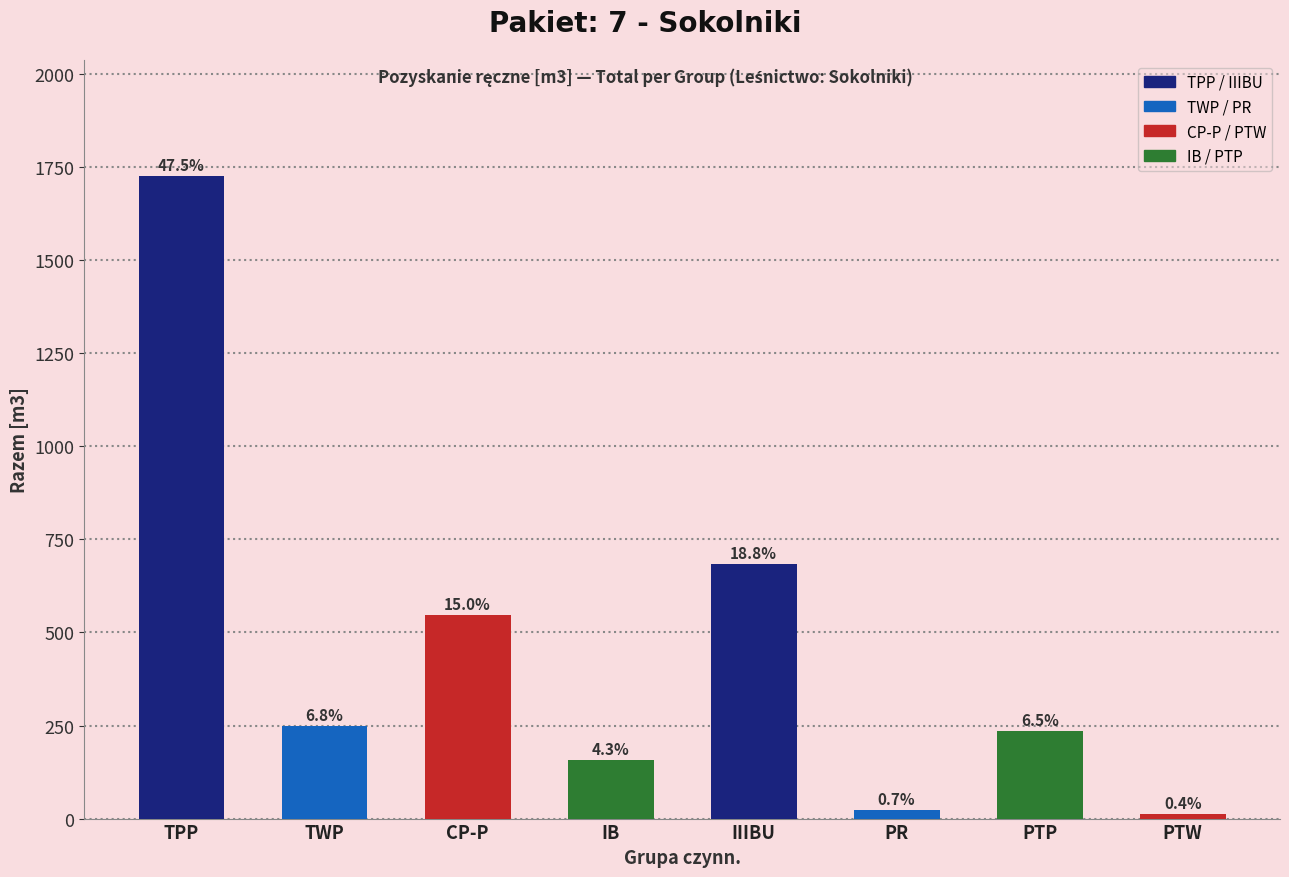

Which category has the lowest value across all series?

PTW